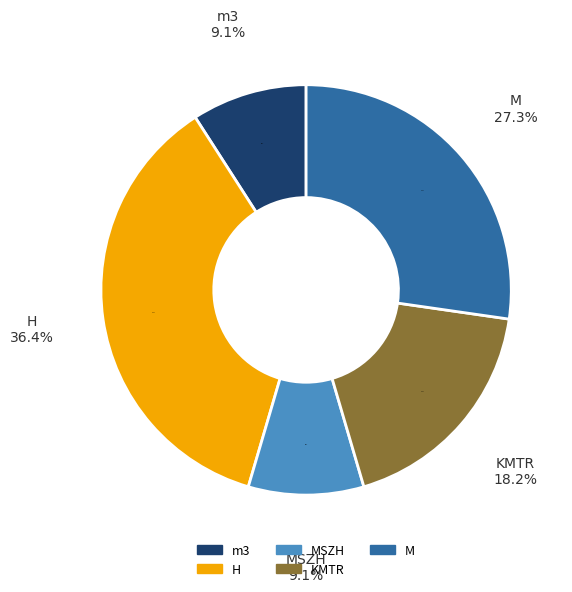

Which slice is the smallest?

m3